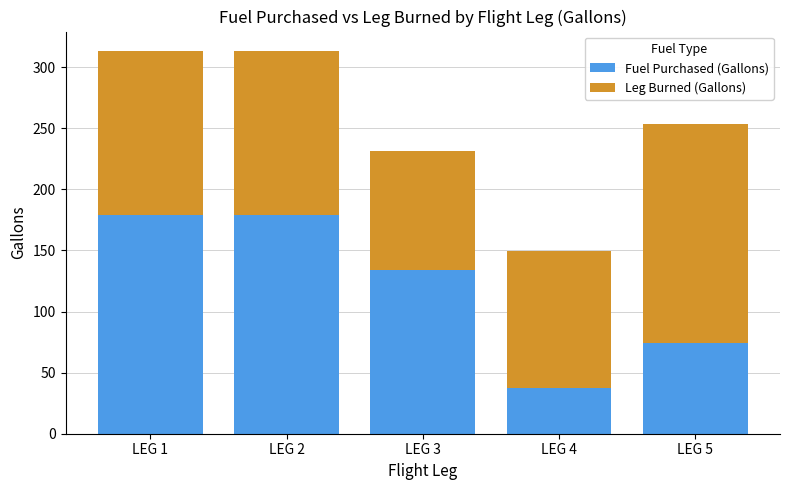

Where is Fuel Purchased (Gallons) nearest to the value 108?

LEG 3